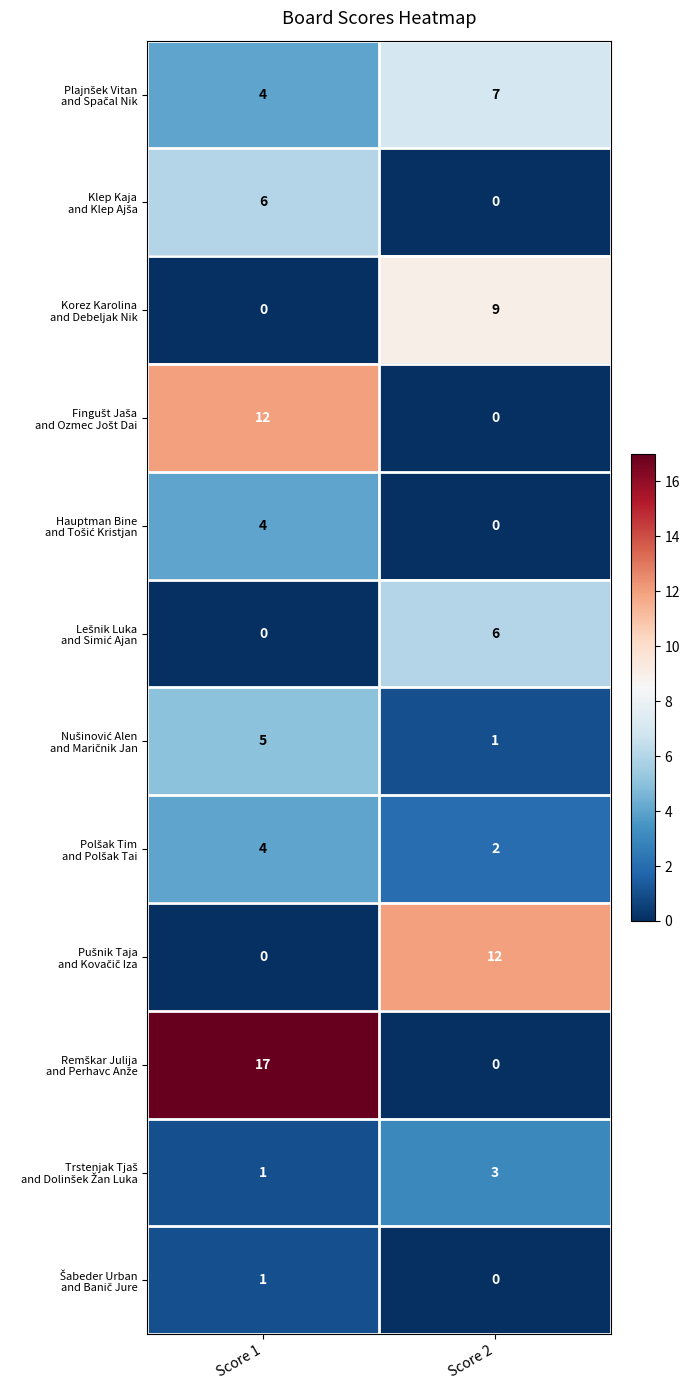

Which label corresponds to the largest value in the chart?

Score 1